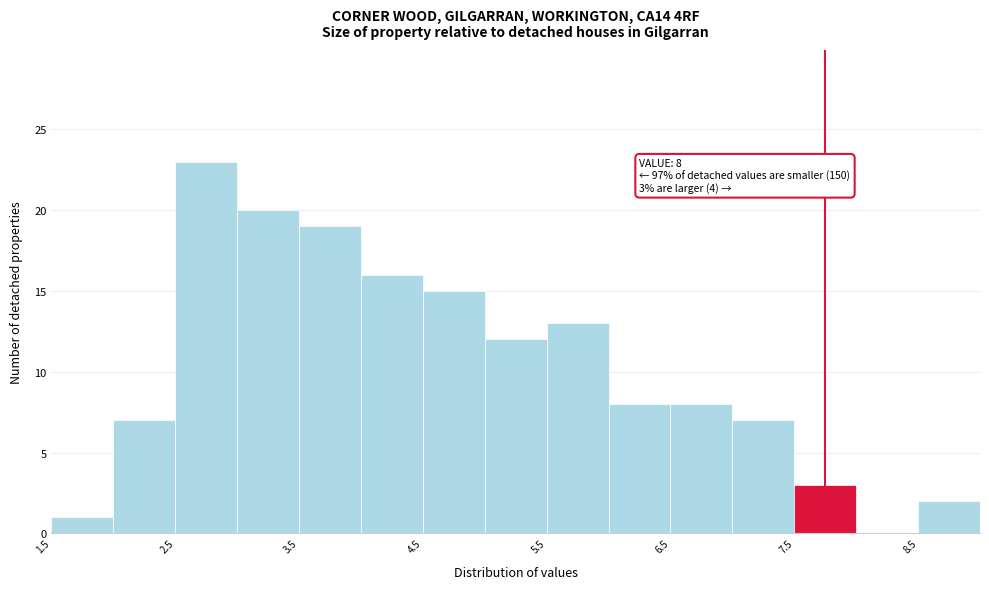

Which range on the x-axis has the tallest bar?

2.5 to 3.0